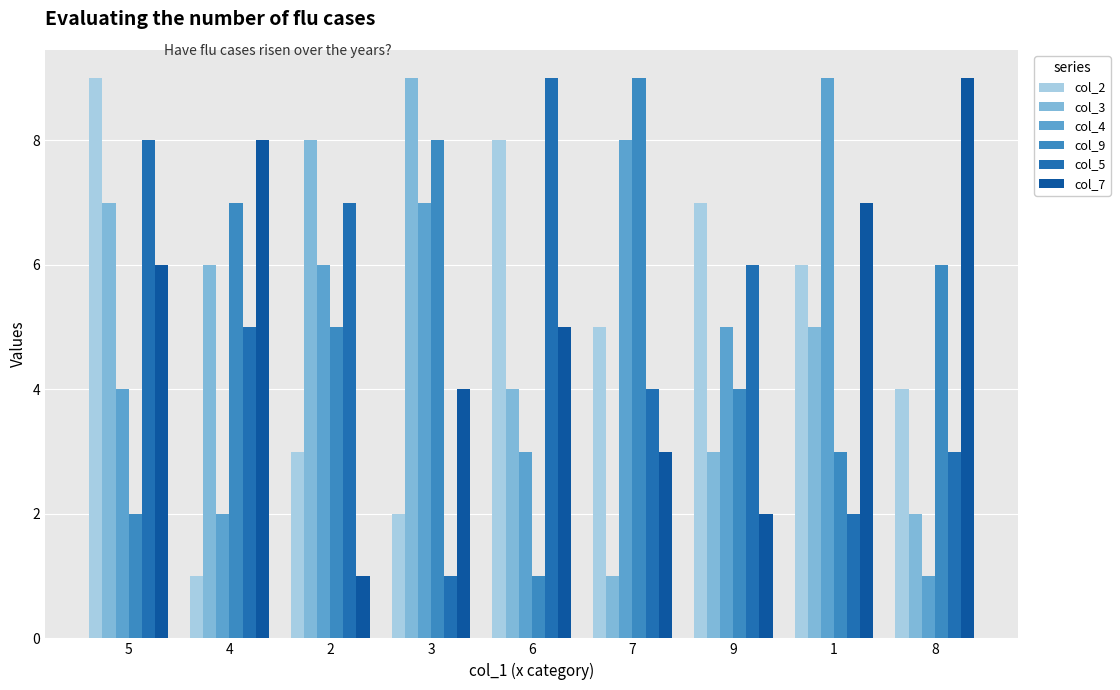

Which series changed the most between 9 and 8?

col_7